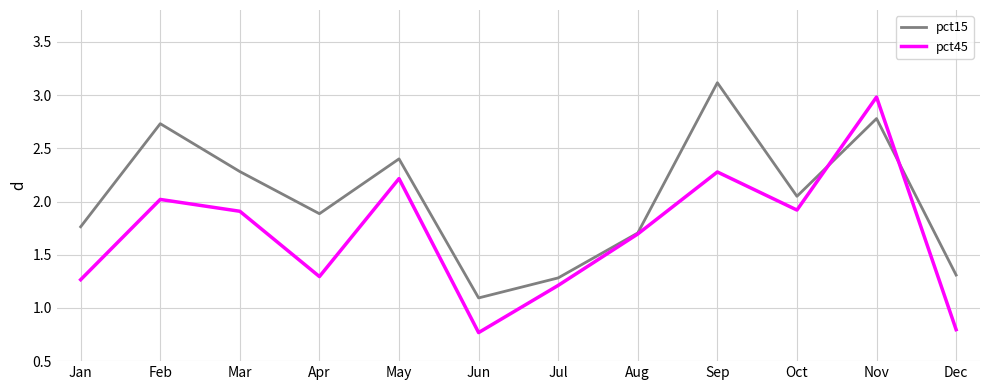

What is the maximum value for pct45?

3.0